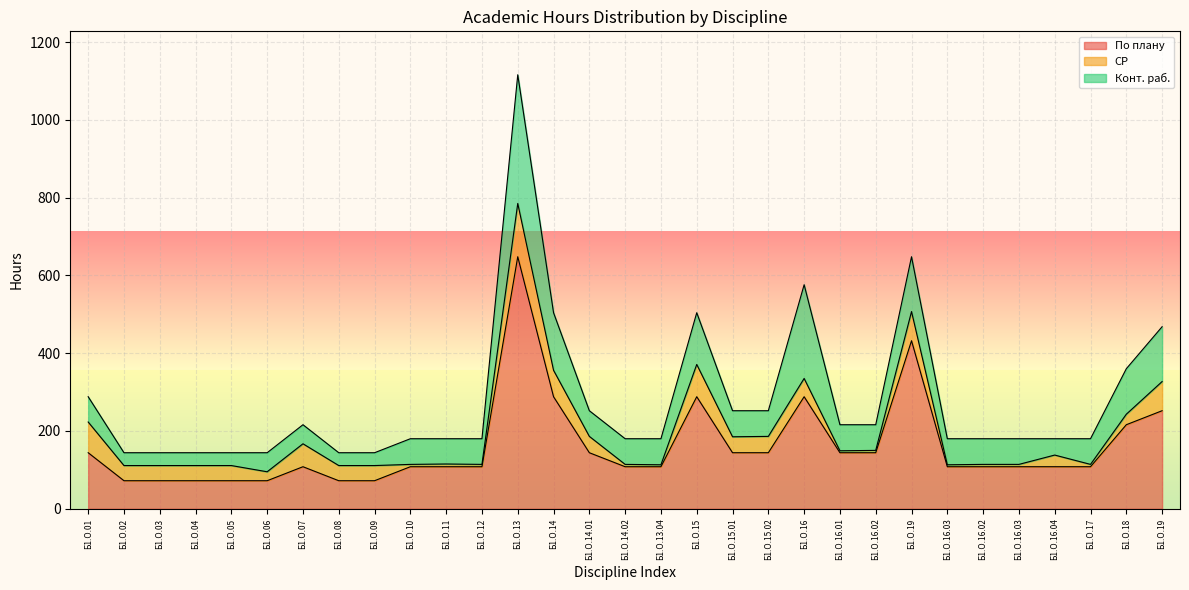

The По плану series shows 248 at Б1.О.15.01. True or false?

False